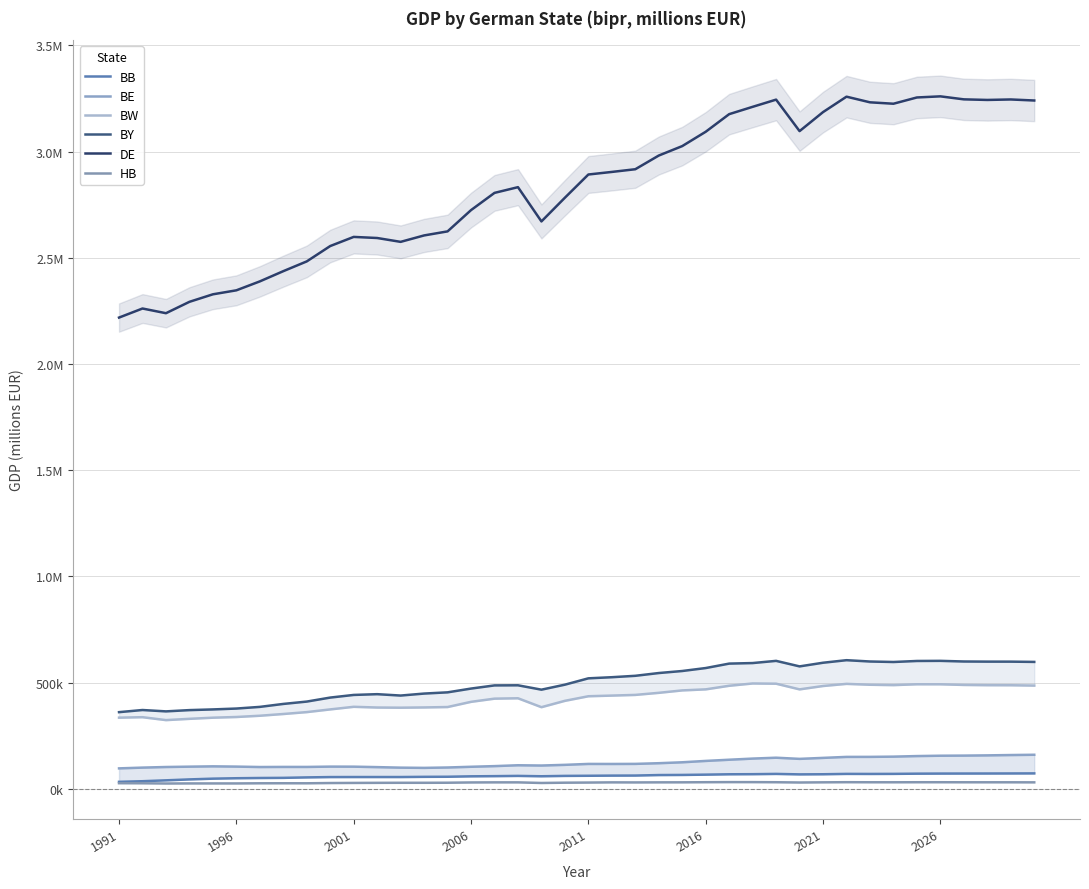

What is the sum of the DE values at 15 and 13?

5330313.5